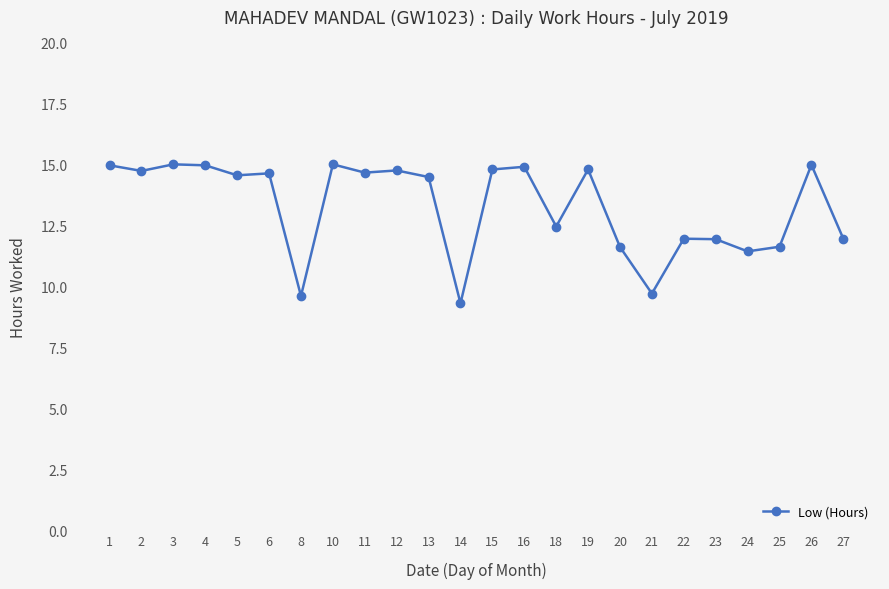

True or false: there are more than 2 points higher than both neighbors.

True